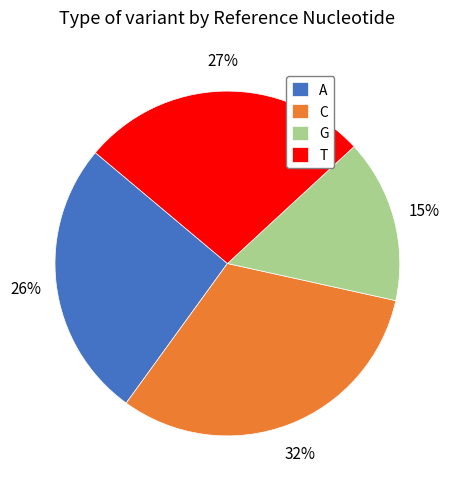

To the nearest percent, what percentage of the pie is G?

15%